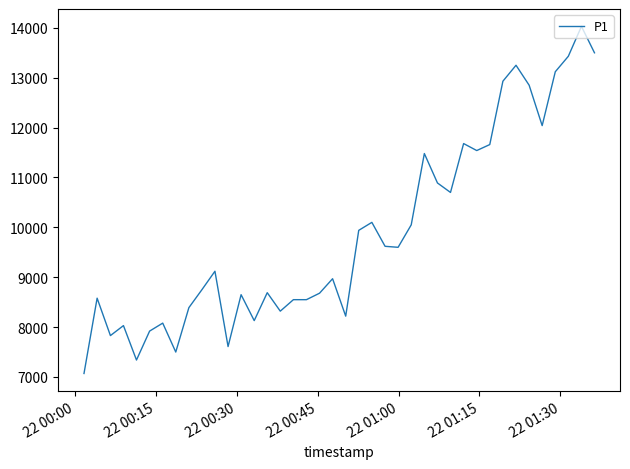

What is the greatest value displayed?

14030.0